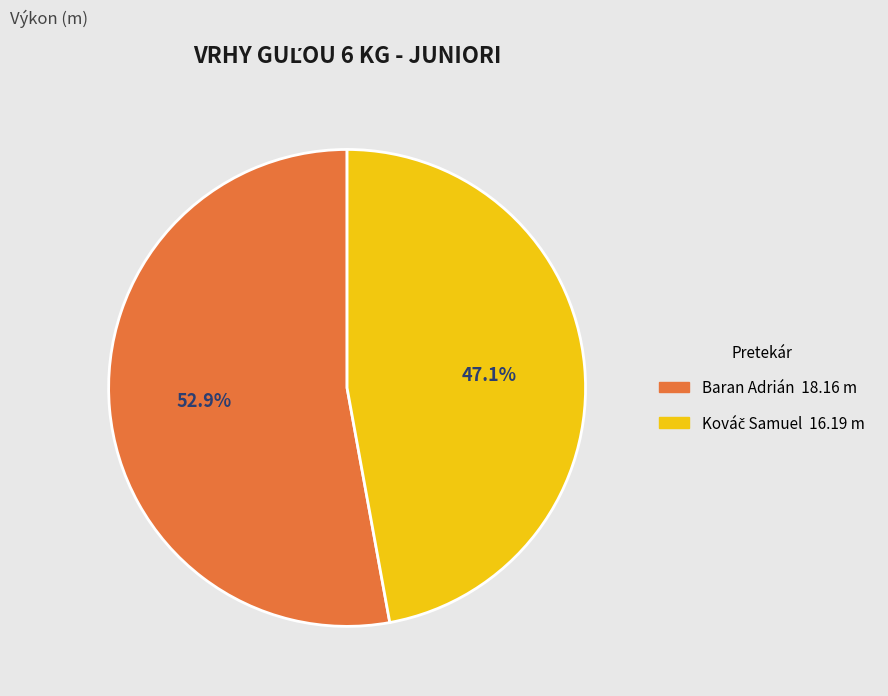

Count the number of slices in the pie.

2